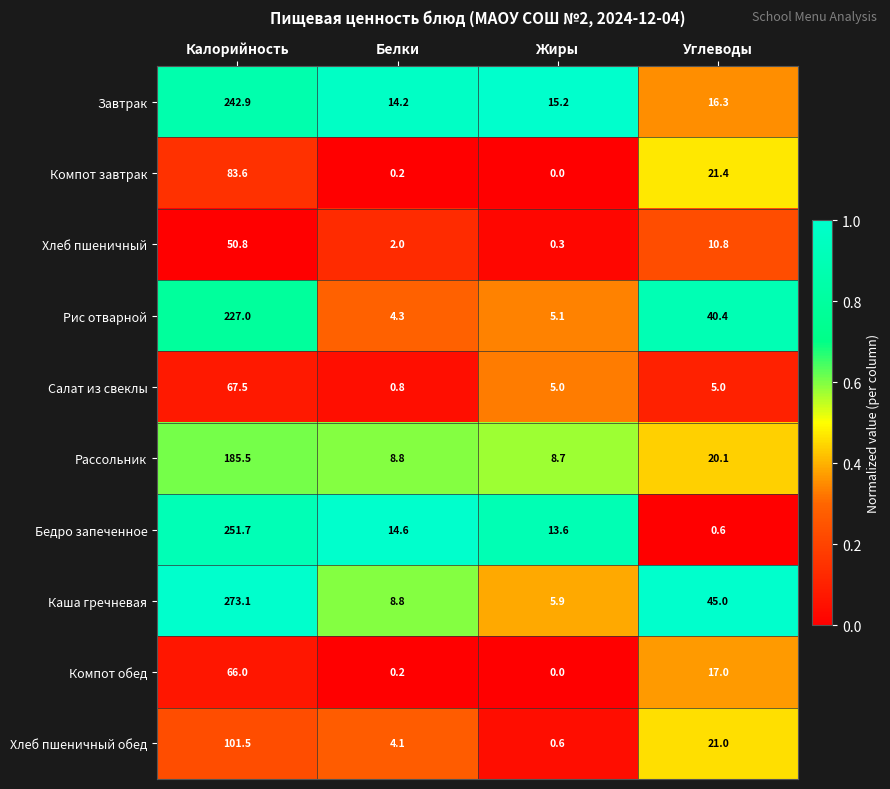

At which label does Завтрак first exceed 16?

Калорийность